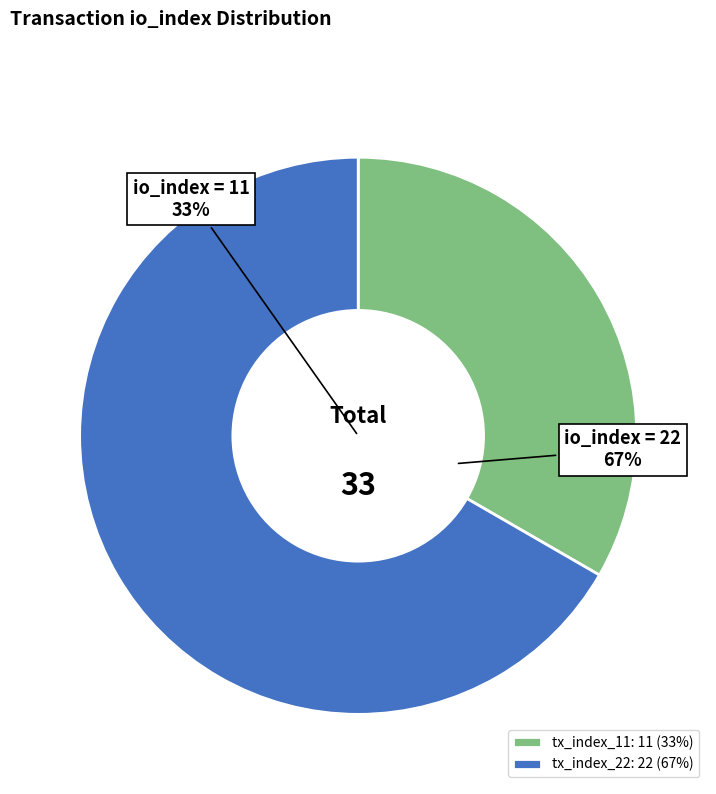

To the nearest percent, what is the difference between the tx_index_11 and tx_index_22 slice percentages?

33%